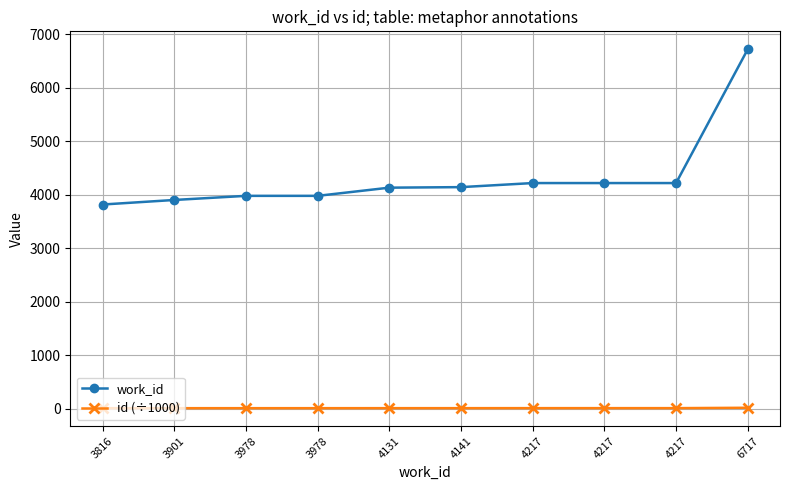

True or false: id (÷1000) has more than 0 points higher than both neighbors.

False